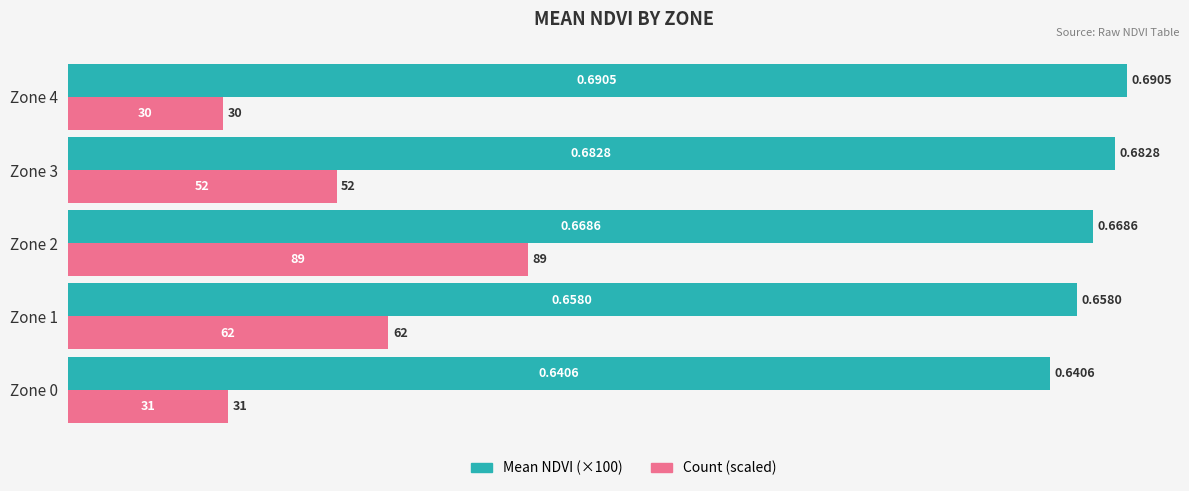

What is the sum of all Mean NDVI (×100) values?

334.0